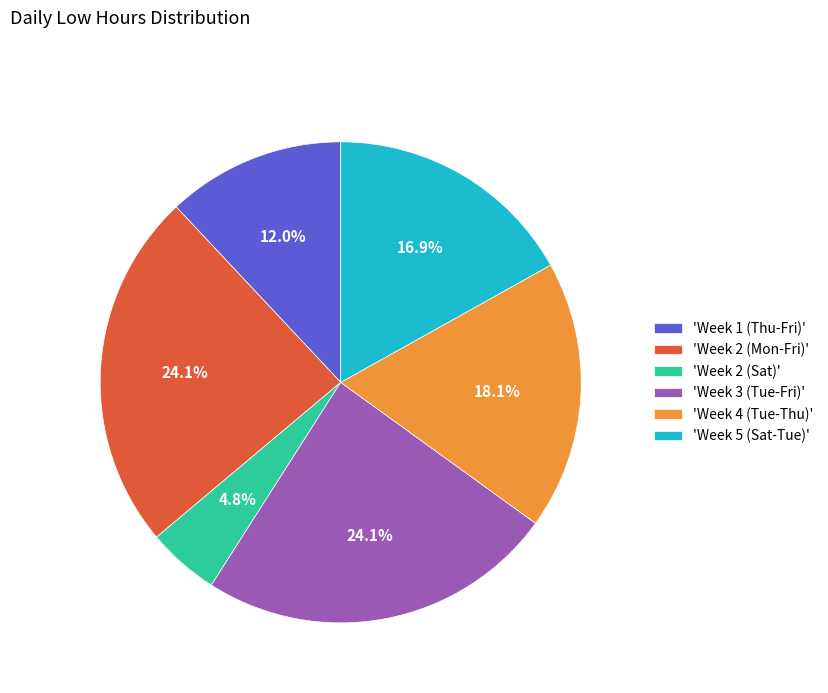

What is the smallest slice in the pie chart?

'Week 2 (Sat)'